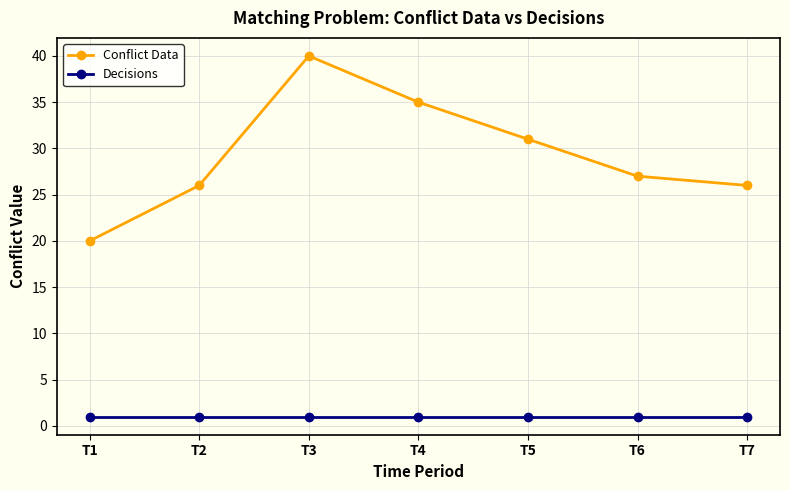

What is the value of the Conflict Data point at the 7th from the left?

26